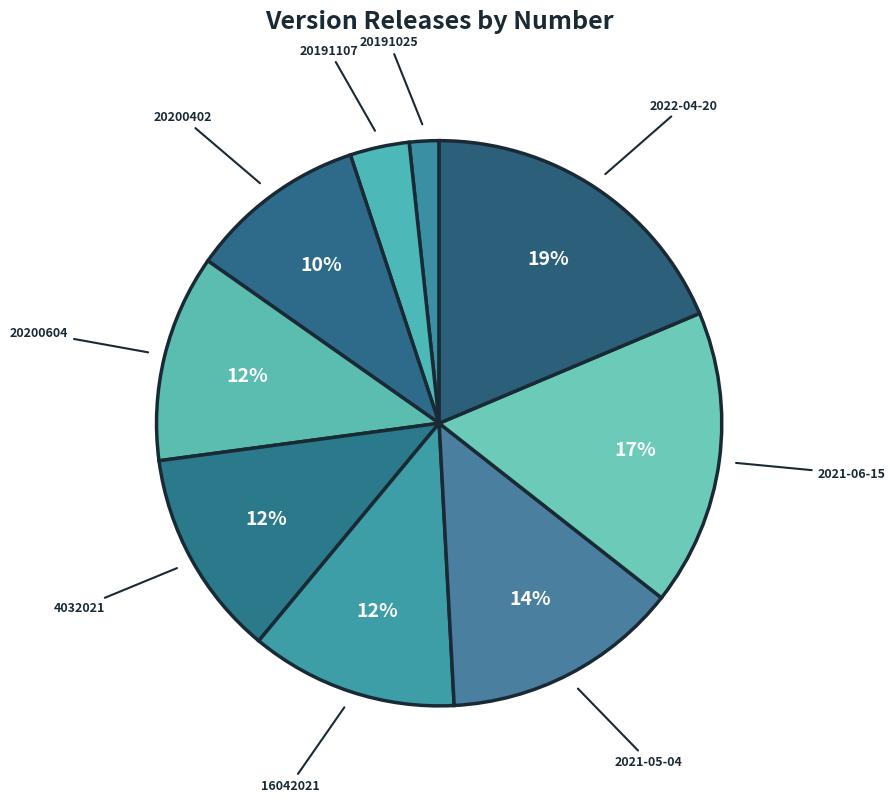

What percentage is the 20200604 slice, to the nearest percent?

12%